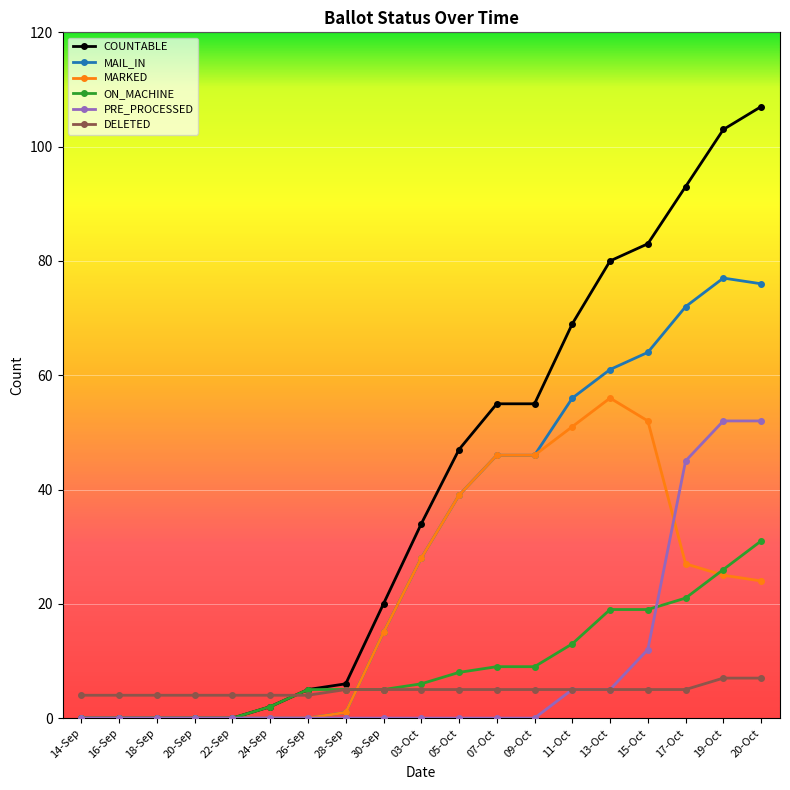

At how many categories does at least one series exceed 19?

11